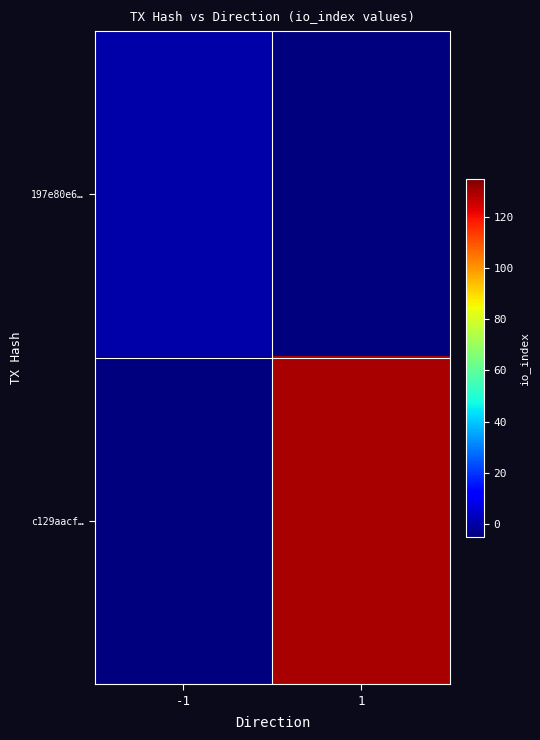

At how many categories does at least one series exceed 11?

1